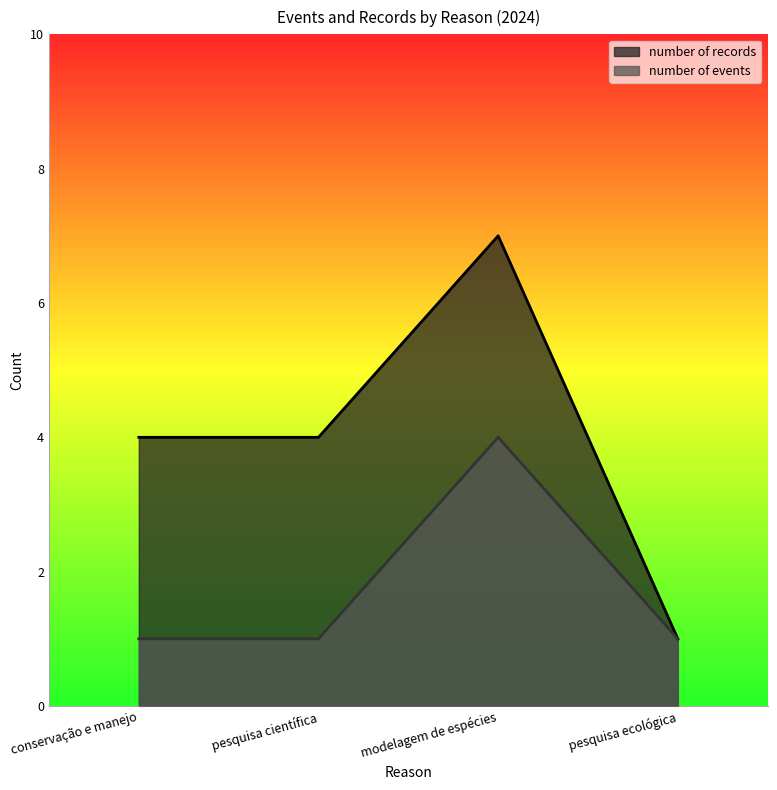

True or false: number of records has a value of 7 at modelagem de espécies.

True